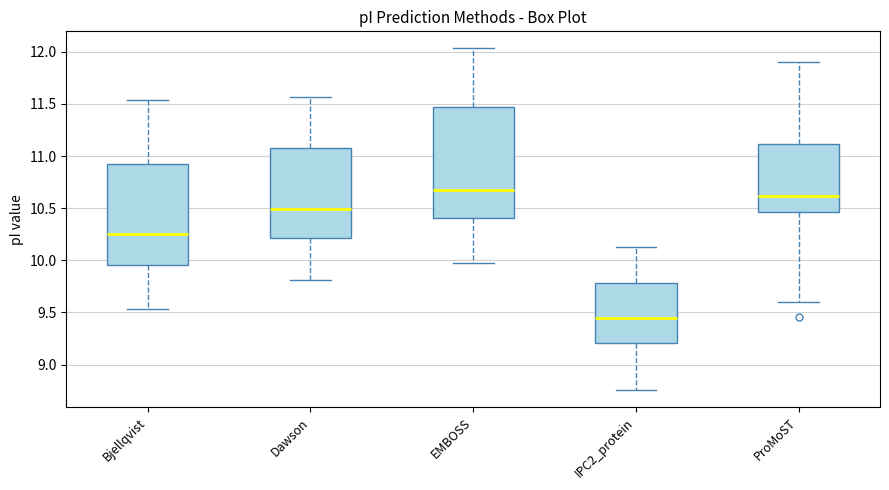

Reading left to right, read every box against the y-axis: the position of its median line, the range the box covers, and the ends of its whiskers. The values are not printed on the chart, so give them approximately, as read against the axis.

Bjellqvist: median 10.25, box 9.95 to 10.90, whiskers 9.55 to 11.55
Dawson: median 10.50, box 10.20 to 11.05, whiskers 9.80 to 11.55
EMBOSS: median 10.65, box 10.40 to 11.45, whiskers 9.95 to 12.05
IPC2_protein: median 9.45, box 9.20 to 9.80, whiskers 8.75 to 10.15
ProMoST: median 10.60, box 10.45 to 11.10, whiskers 9.60 to 11.90